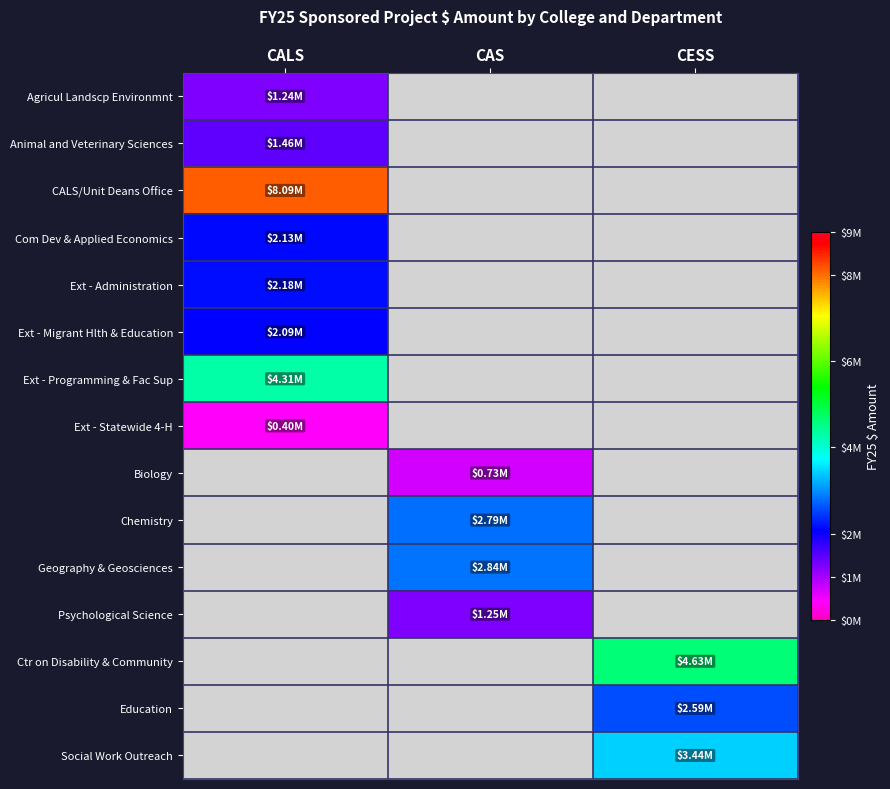

Which label corresponds to the largest value in the chart?

CALS